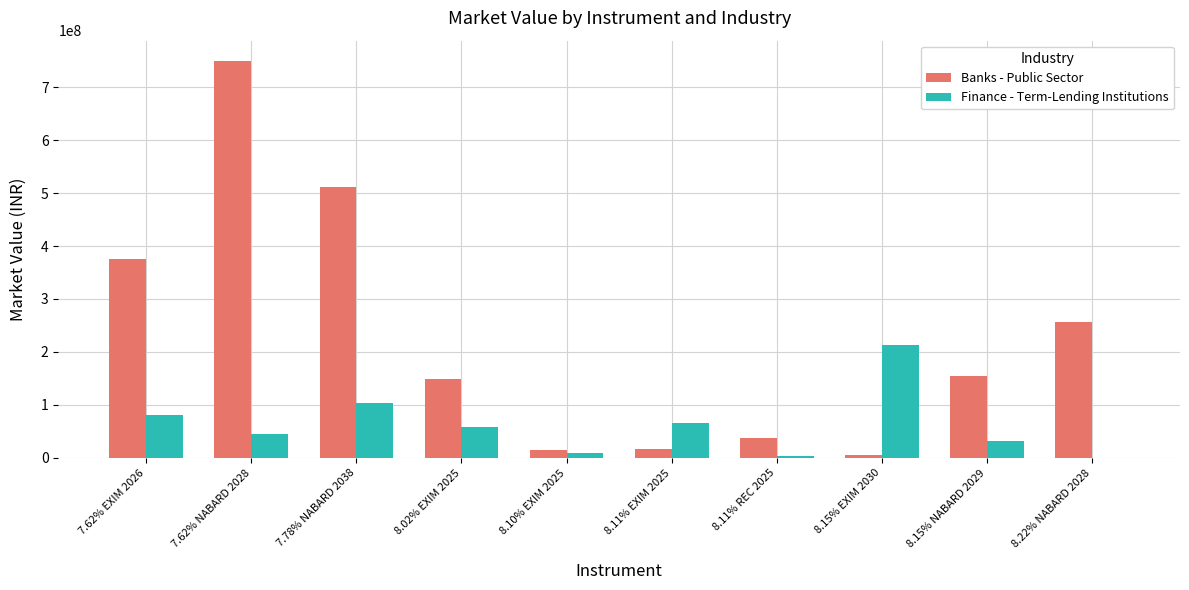

Is the value of Banks - Public Sector at 7.62% NABARD 2028 greater than the value of Finance - Term-Lending Institutions at 8.11% REC 2025?

Yes